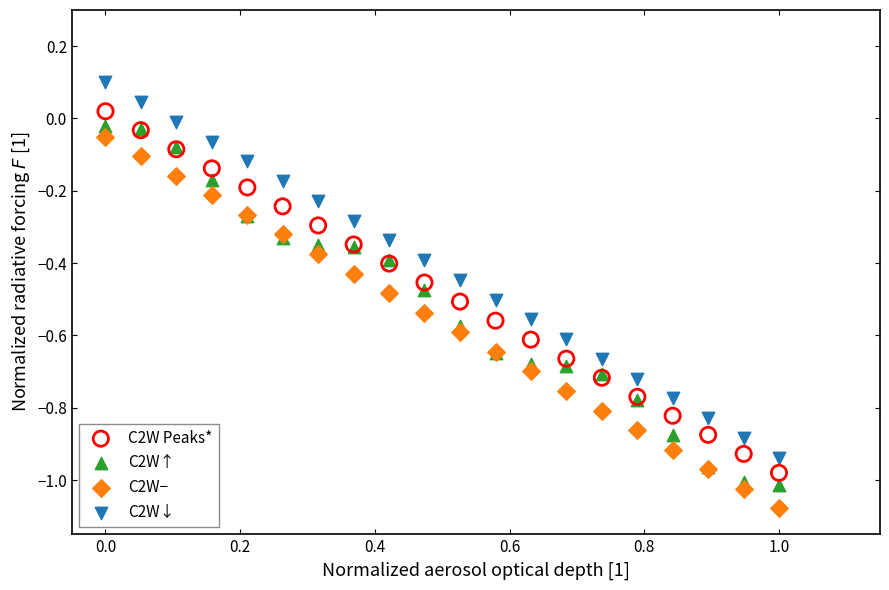

What is the X range (max minus min) for the scatter plot?

1.0